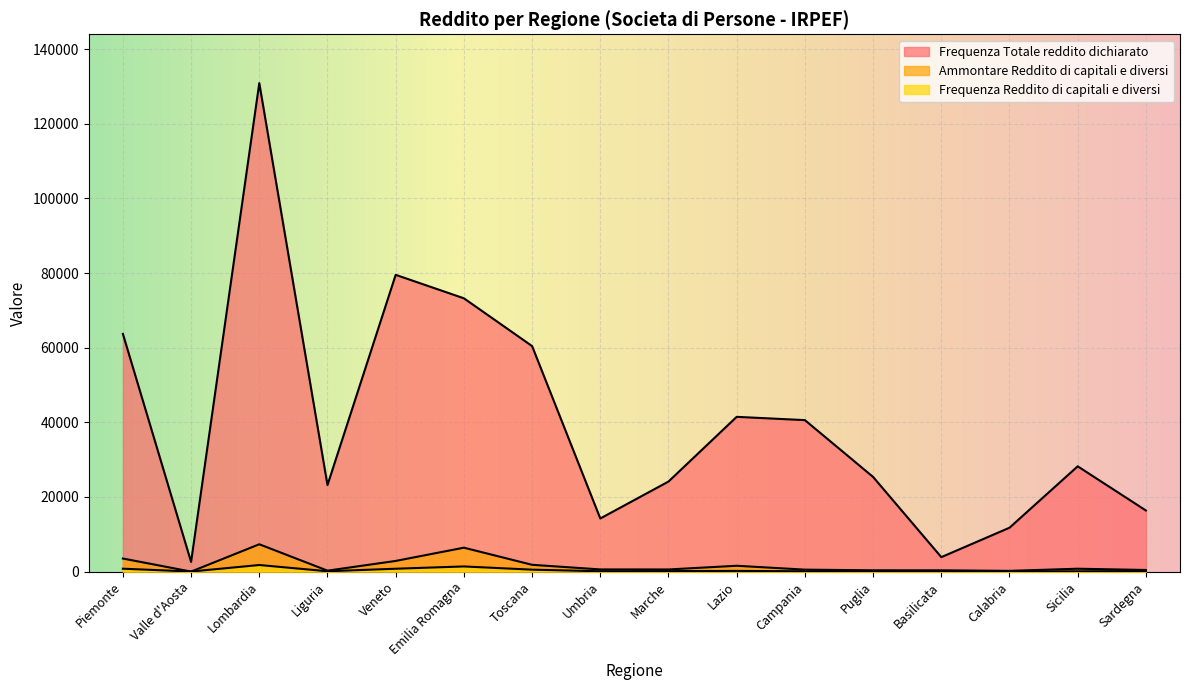

Between Valle d'Aosta and Liguria, which series saw the biggest shift?

Frequenza Totale reddito dichiarato